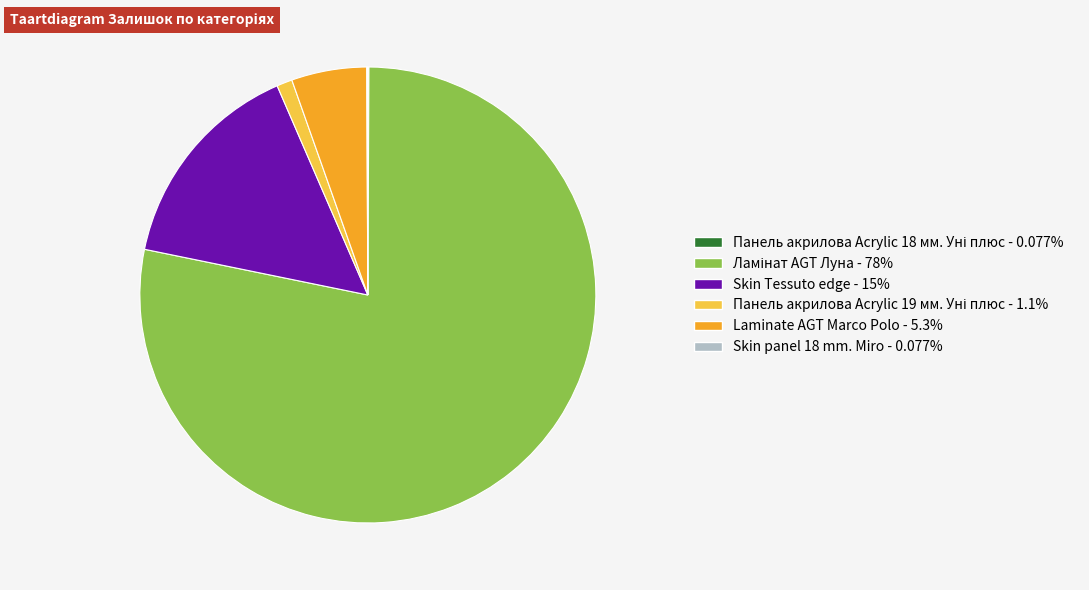

Is there any slice that represents more than half of the pie?

Yes